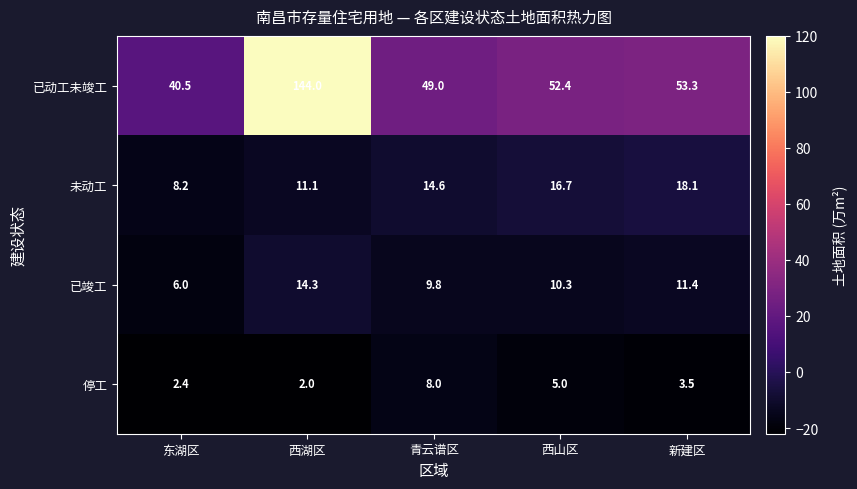

At 西山区, list the series in order from largest to smallest.

已动工未竣工, 未动工, 已竣工, 停工